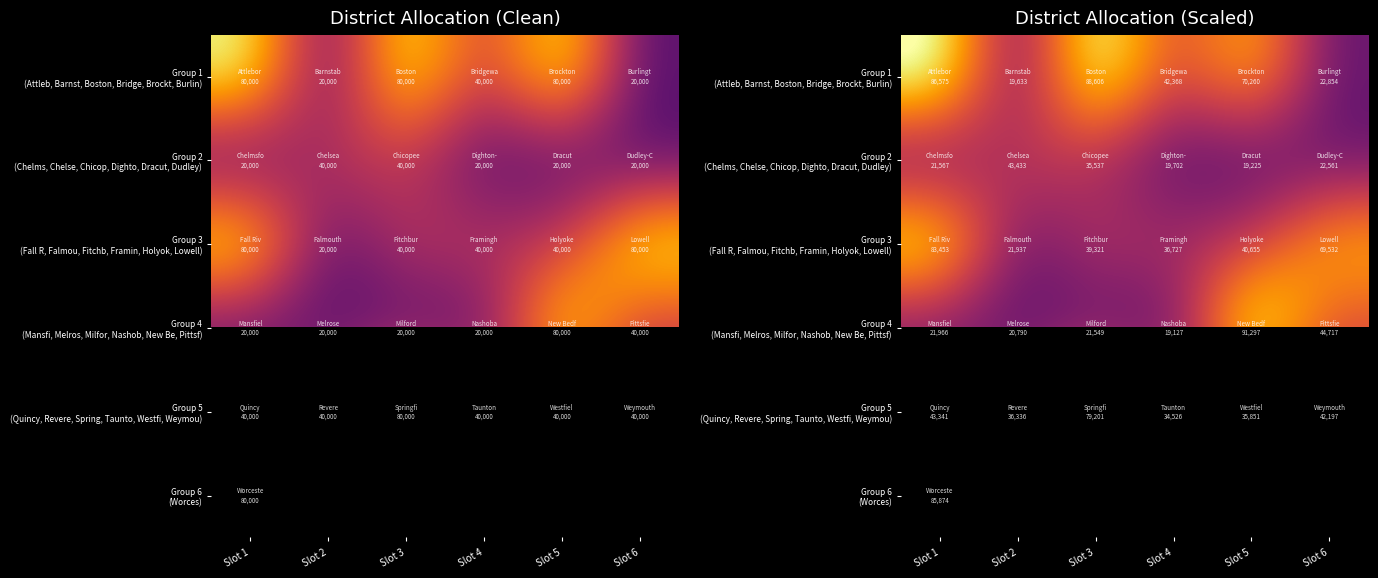

What is the average value of the Group 5 (Quincy, Revere, Spring, Taunto, Westfi, Weymou) series?

45241.9